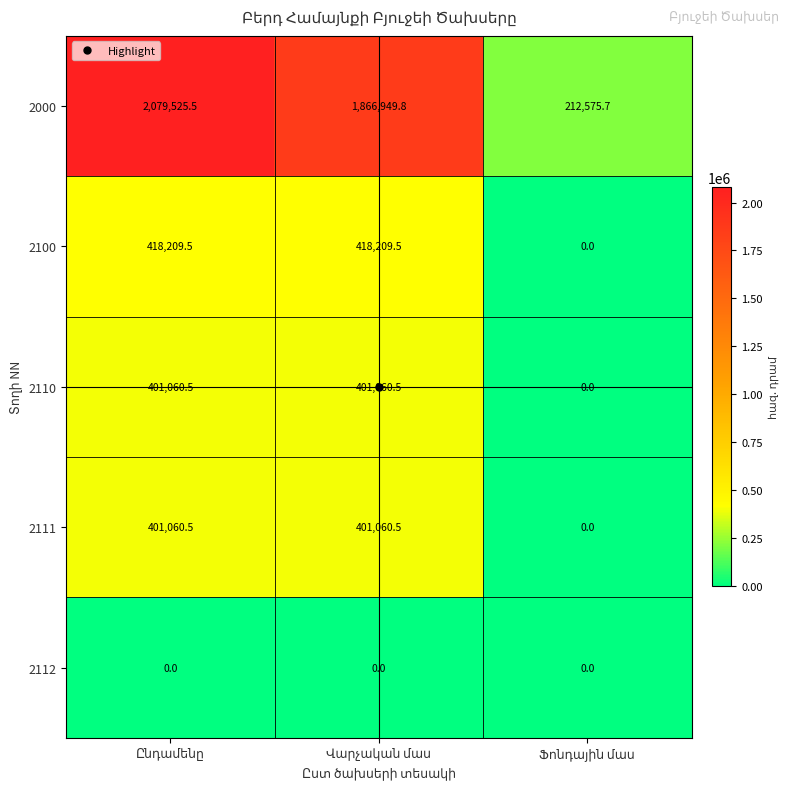

What is the average value of the 2000 series?

1386350.3